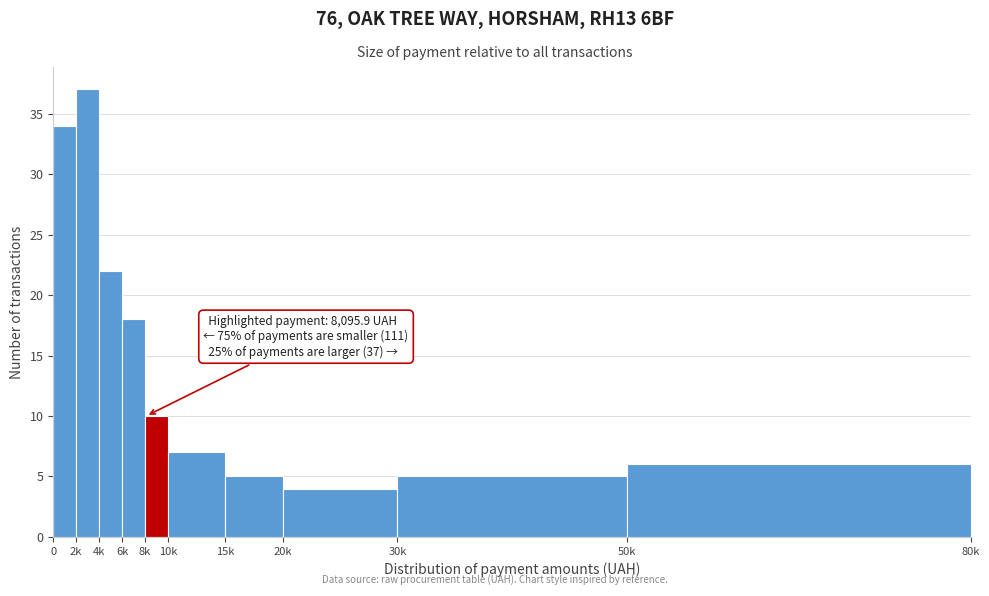

Reading left to right, transcribe all the data shown in this chart.

0=34	2k=37	4k=22	6k=18	8k=10	10k=7	15k=5	20k=4	30k=5	50k=6